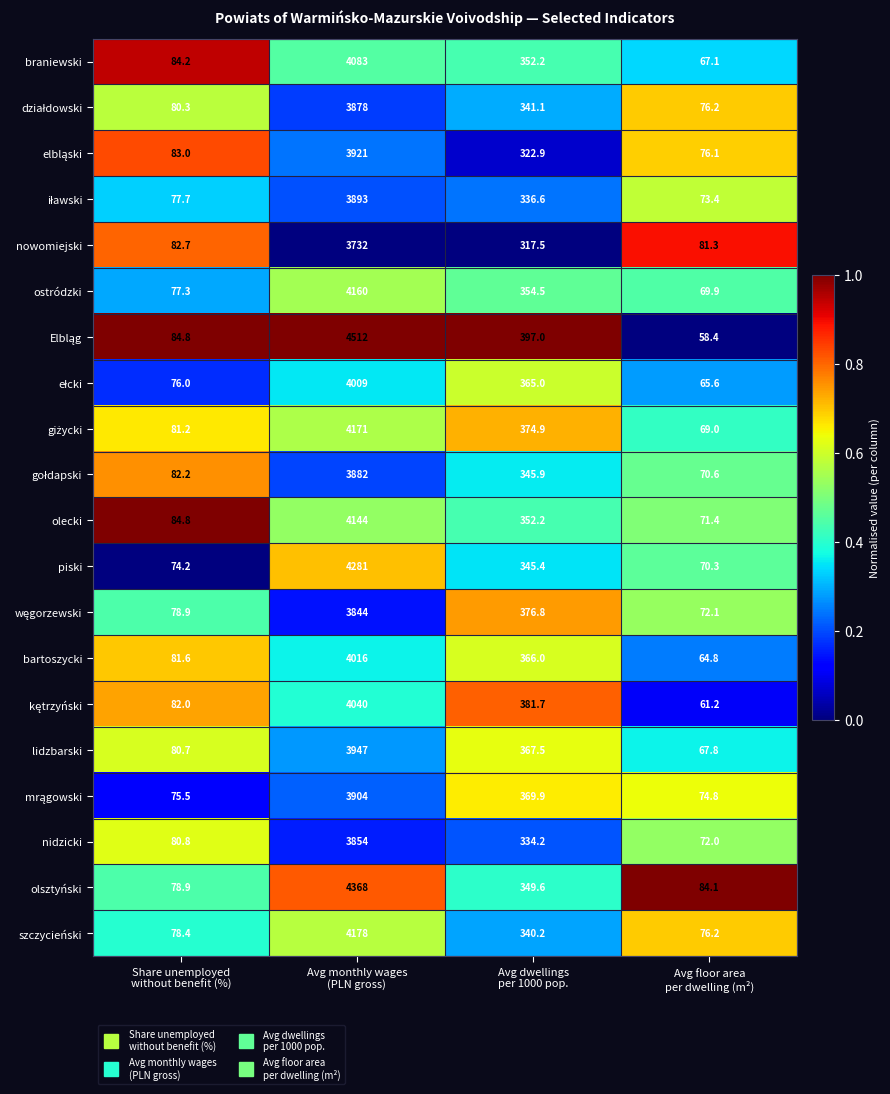

What is the difference between the maximum and minimum values in the lidzbarski series?

3879.2